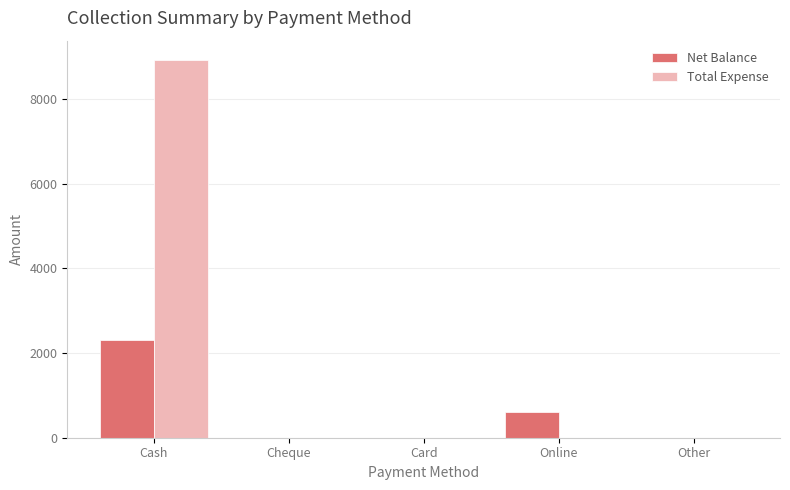

How many groups of bars are there?

5